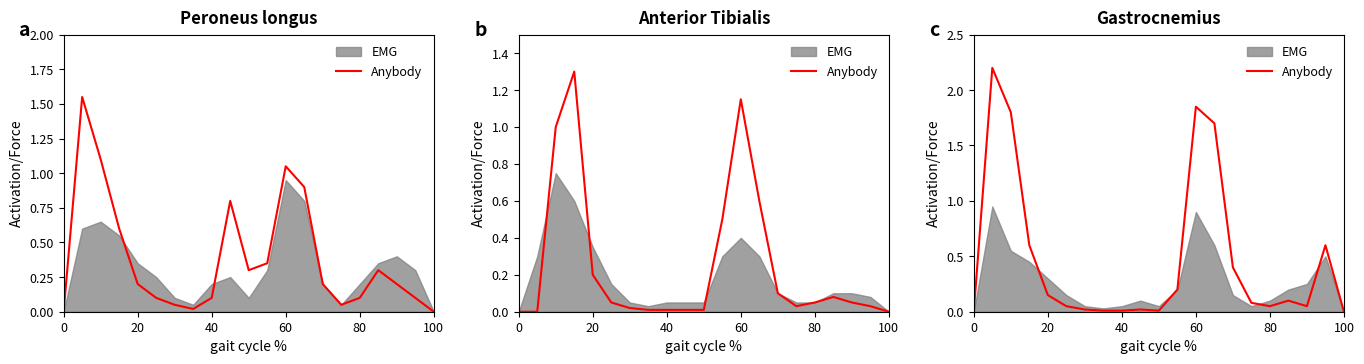

True or false: the data shows 0.3 at 11.

False